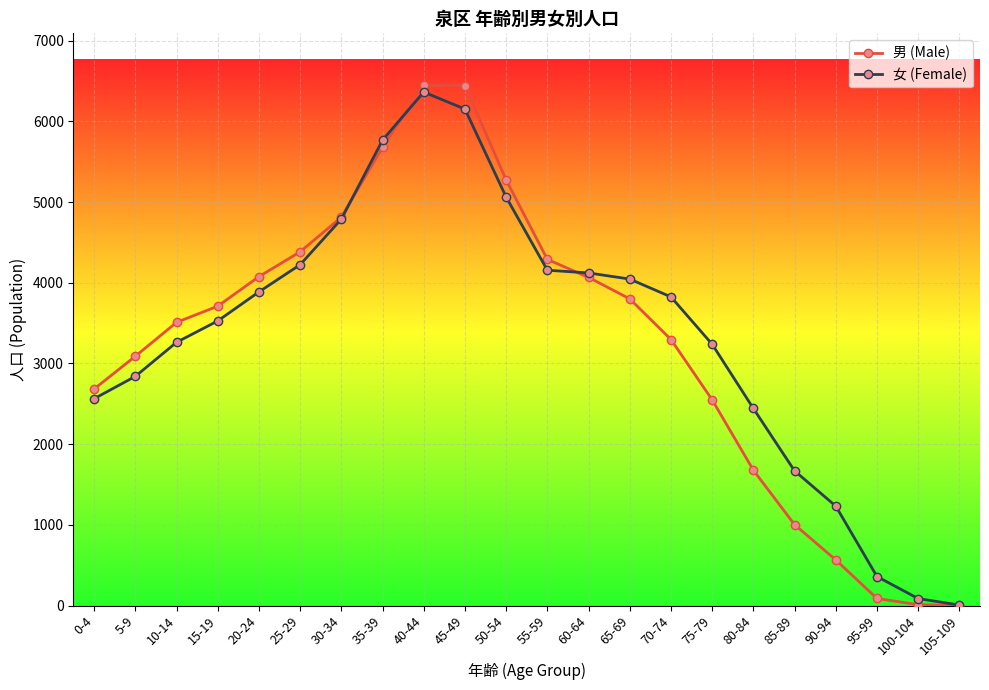

Between 10-14 and 15-19, which series saw the biggest shift?

女 (Female)